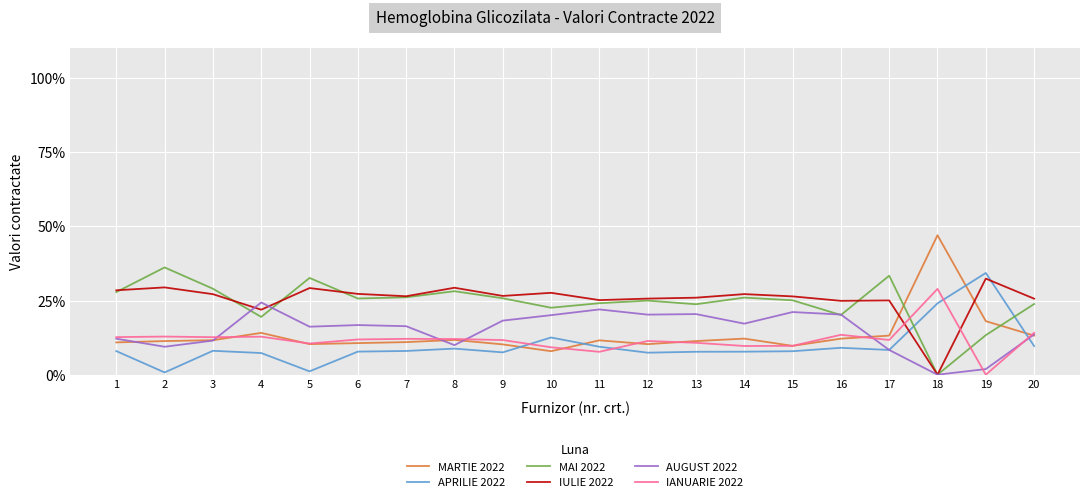

What is the difference between the maximum and minimum values in the MAI 2022 series?

0.4